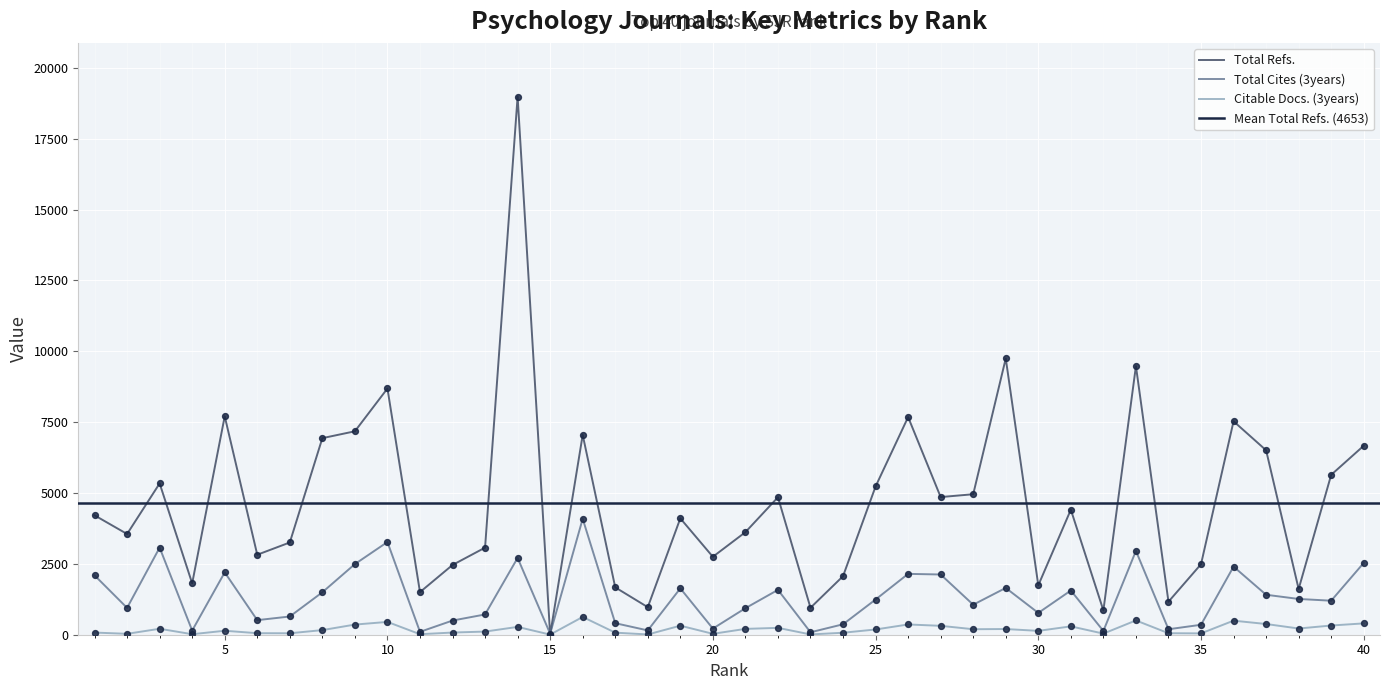

Is the value of Total Cites (3years) at 26 greater than the value of Total Refs. at 35?

No